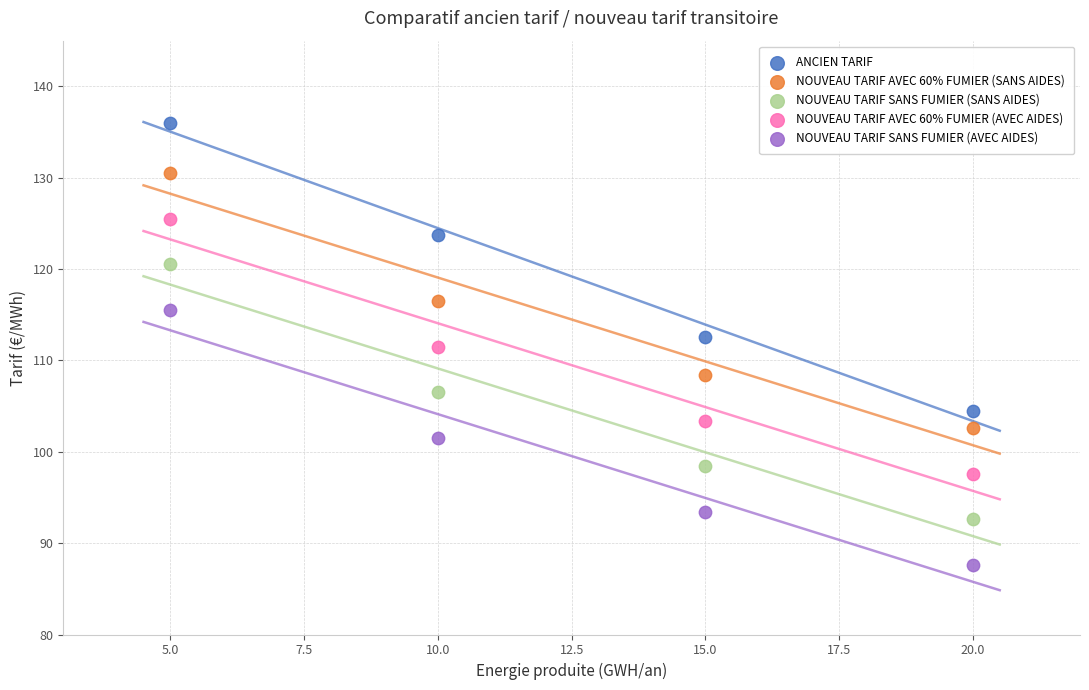

Which series reaches the maximum Y coordinate?

ANCIEN TARIF